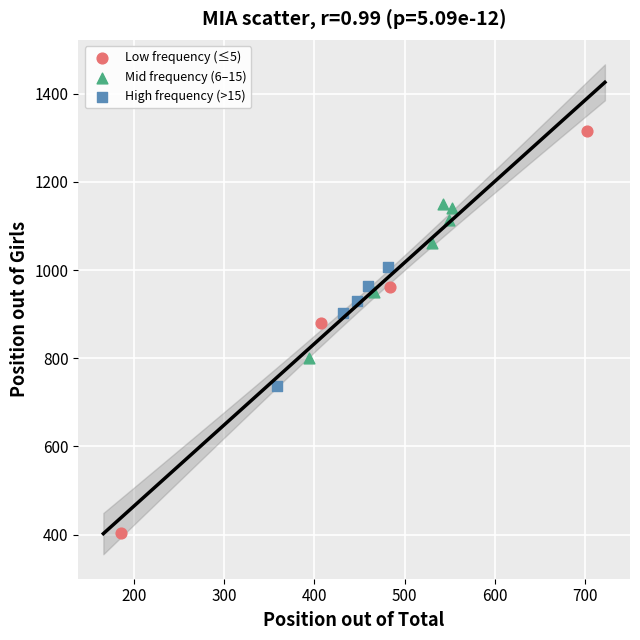

Which series contains the lowest Y value?

Low frequency (≤5)